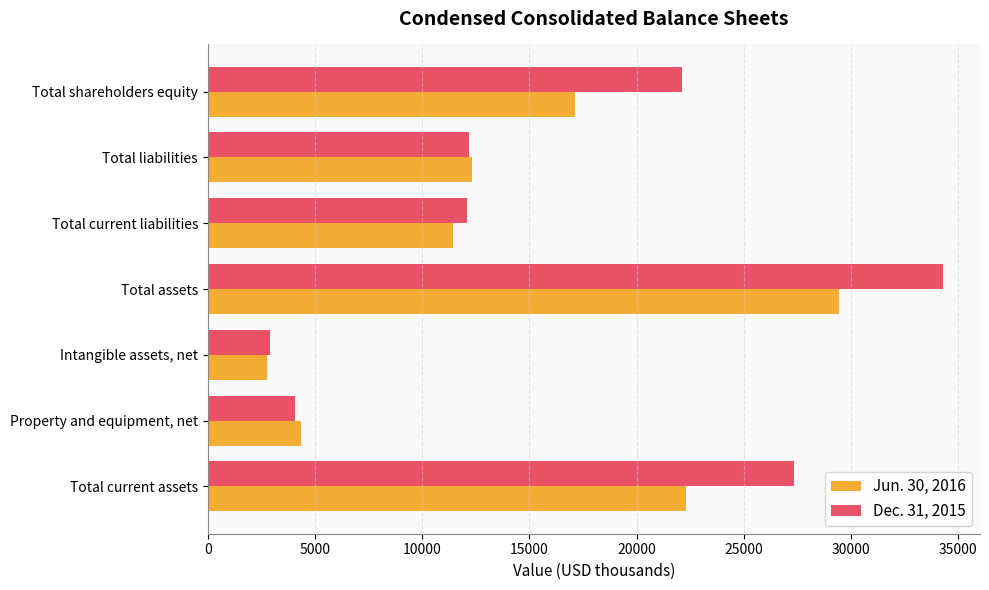

What is the maximum value for Jun. 30, 2016?

29434